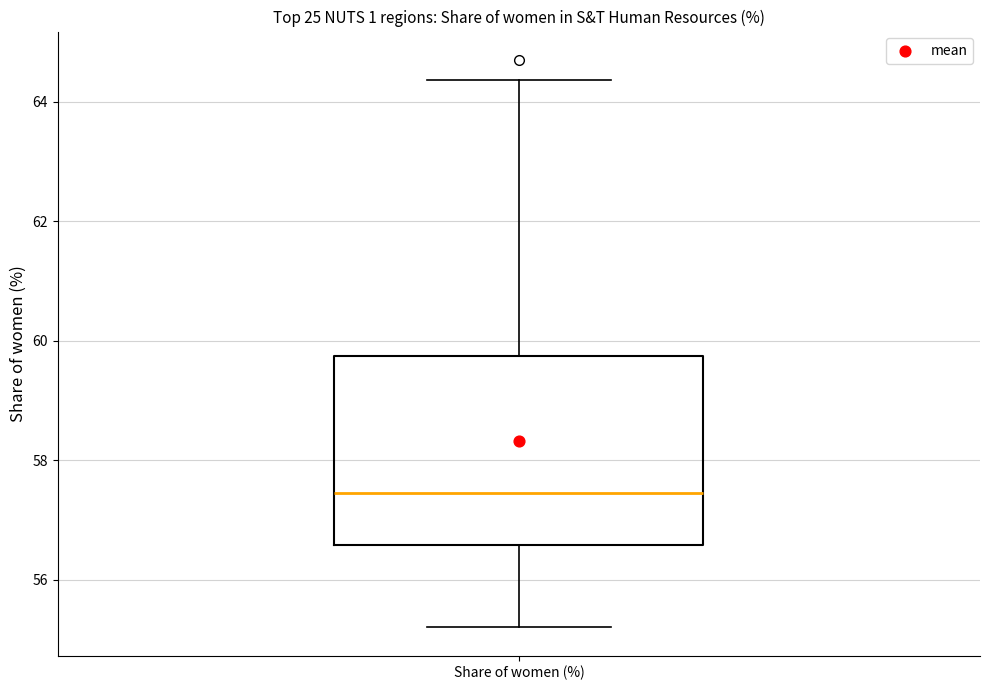

Read this box plot against the y-axis: the position of the median line, the range covered by the box, and the ends of both whiskers. The values are not printed on the chart, so give them approximately, as read against the axis.

median 57.4, box 56.6 to 59.8, whiskers 55.2 to 64.4